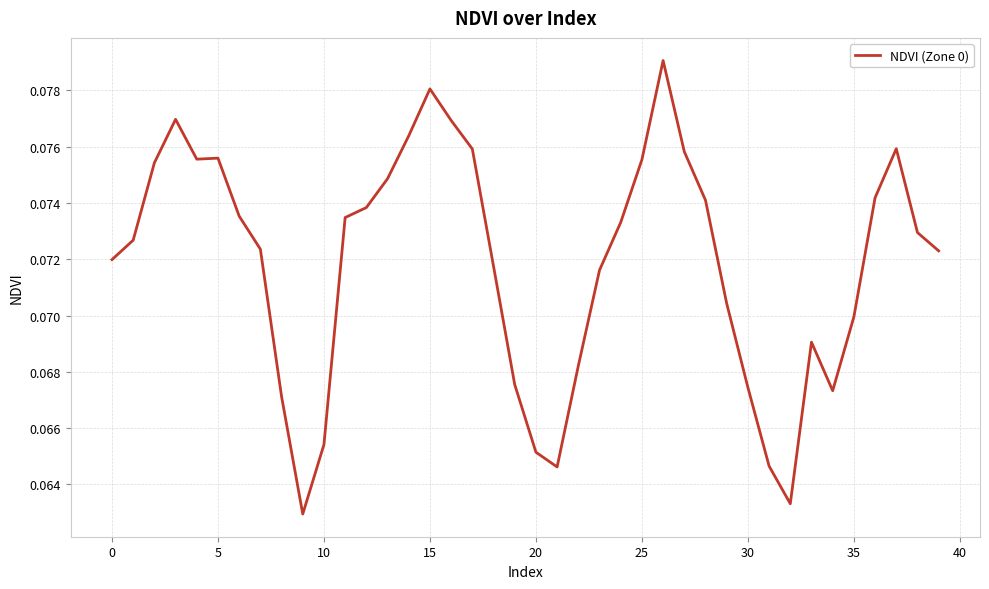

Is this an area chart (filled region under the line)?

No